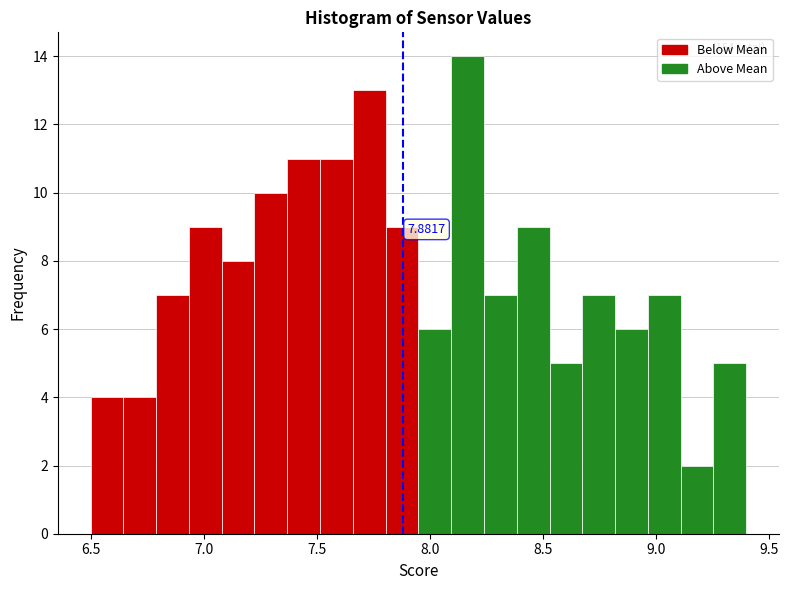

Around what value on the x-axis is the tallest bar? Give the approximate position of its centre, as read against the axis.

8.15